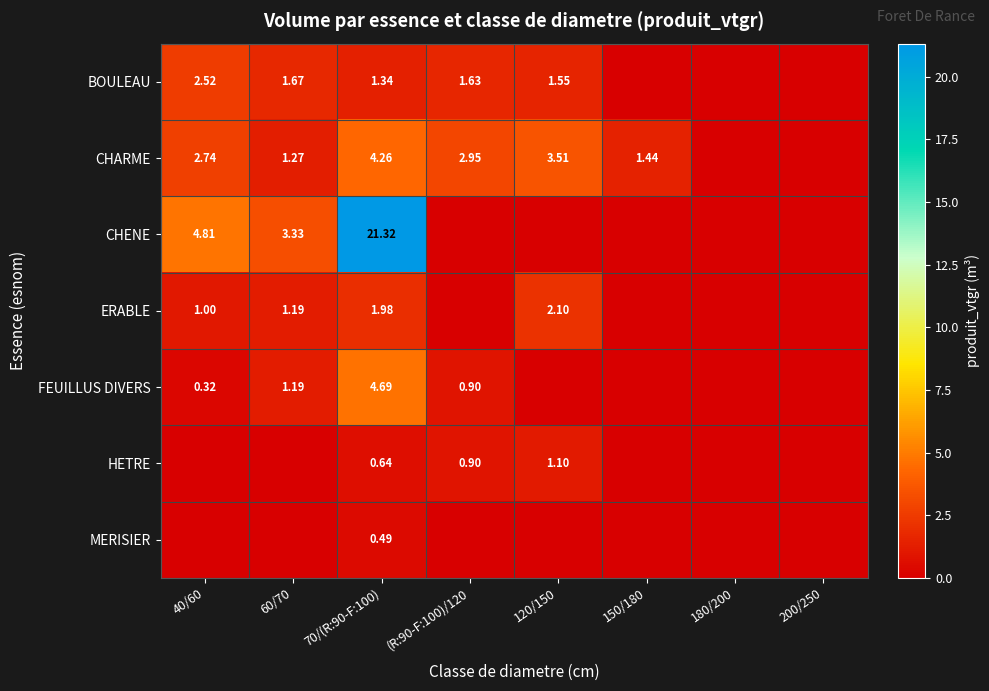

At 70/(R:90-F:100), list the series in order from largest to smallest.

CHENE, FEUILLUS DIVERS, CHARME, ERABLE, BOULEAU, HETRE, MERISIER